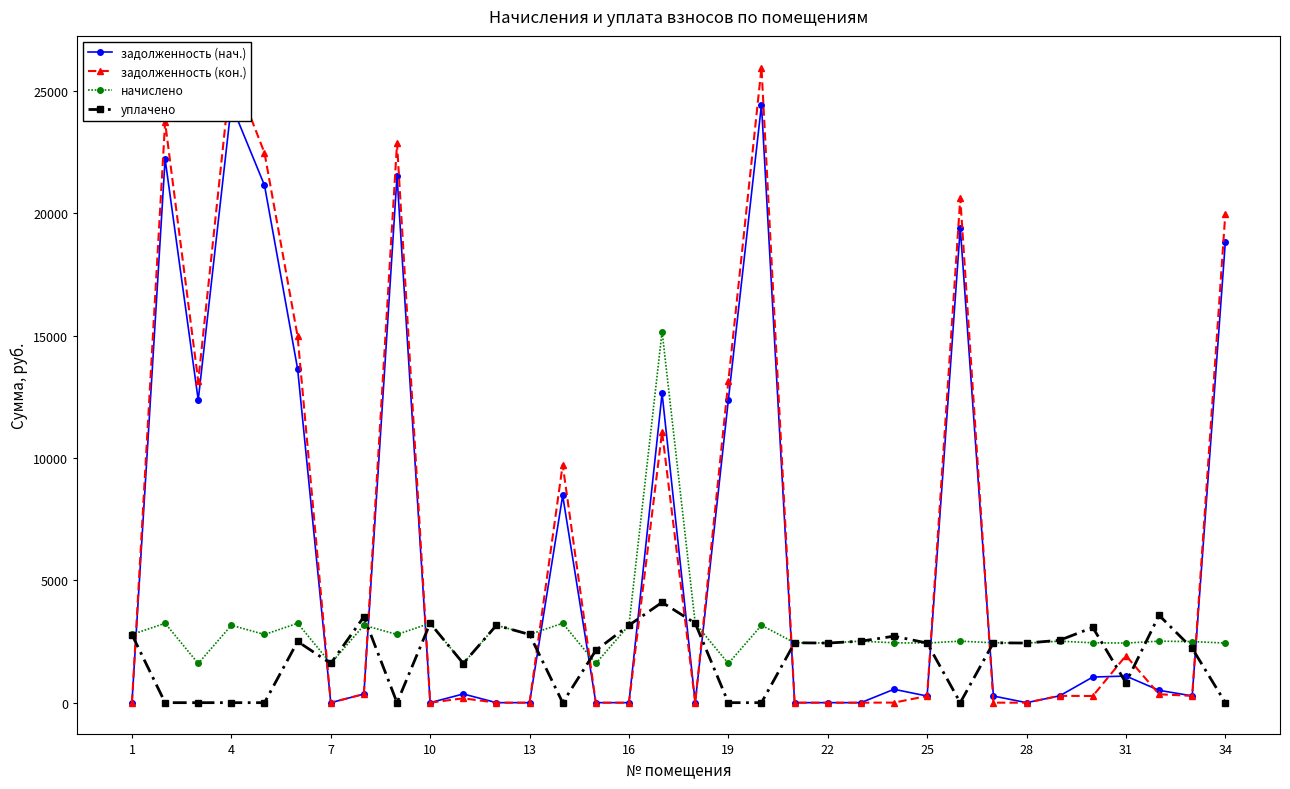

Where does the уплачено series first go above 2436?

1